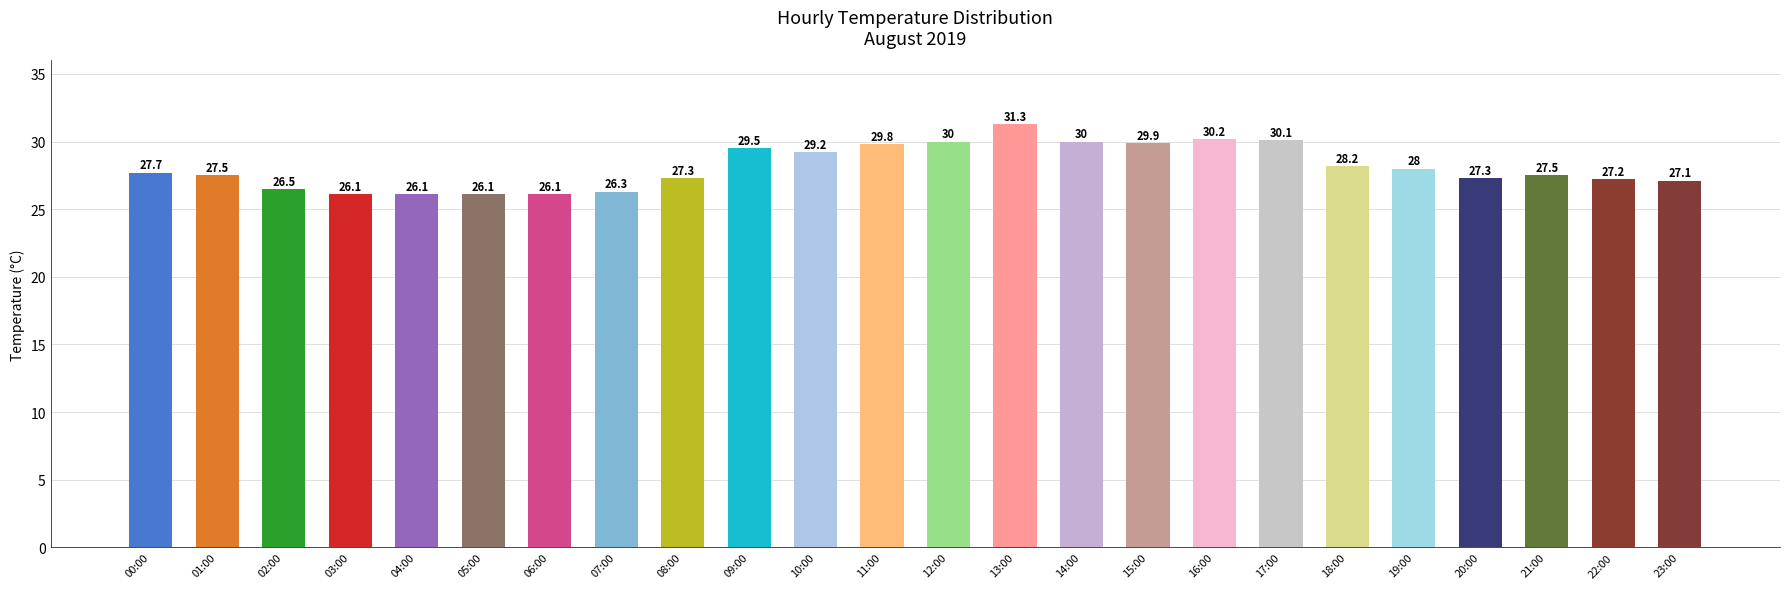

Reading left to right, list all the values displayed in this chart.

27.7	27.5	26.5	26.1	26.1	26.1	26.1	26.3	27.3	29.5	29.2	29.8	30.0	31.3	30.0	29.9	30.2	30.1	28.2	28.0	27.3	27.5	27.2	27.1